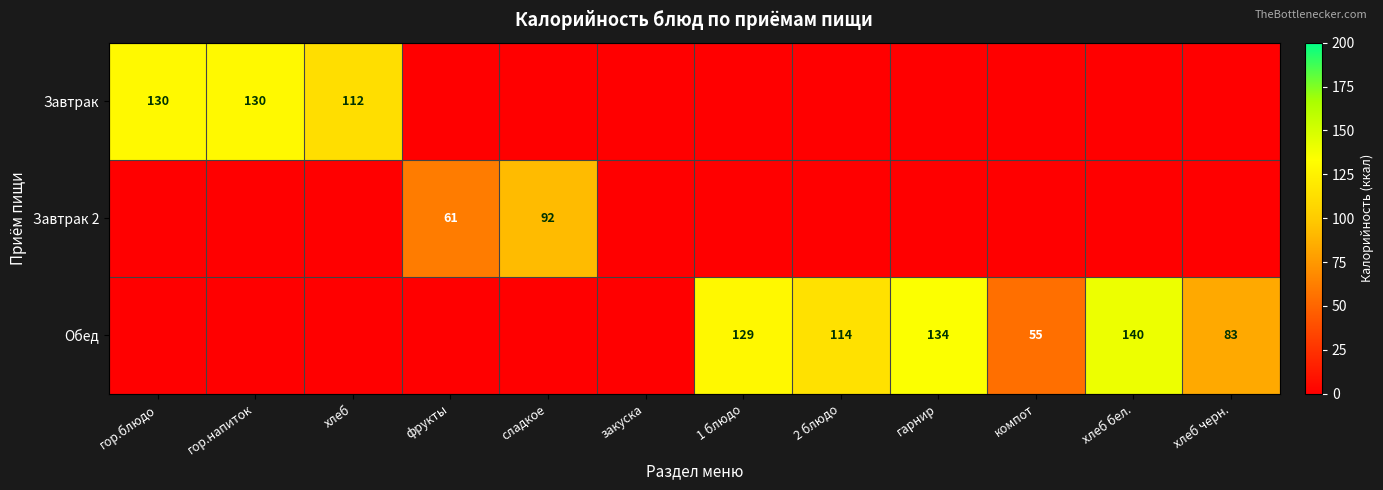

Between хлеб черн. and 2 блюдо, which is larger?

хлеб черн.